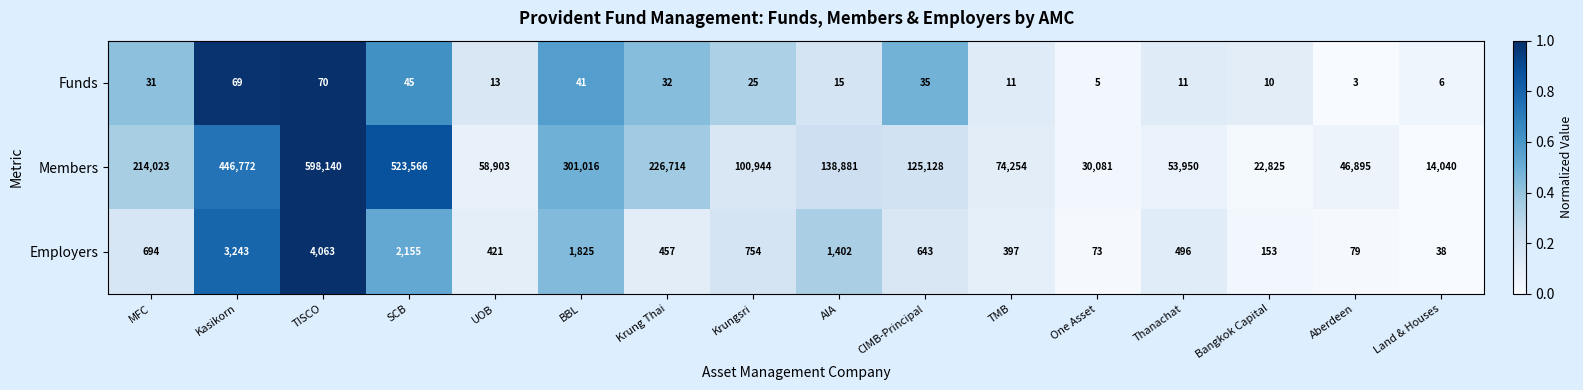

Rank the series by their maximum value, from lowest to highest.

Funds, Employers, Members